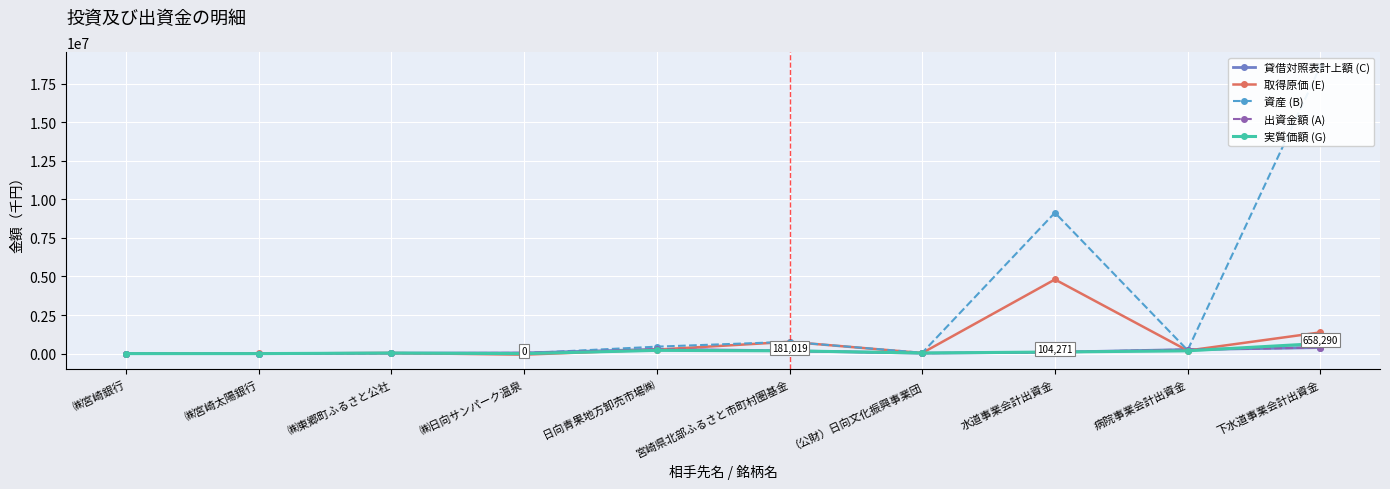

The 貸借対照表計上額 (C) series shows 1767 at ㈱宮崎銀行. True or false?

True